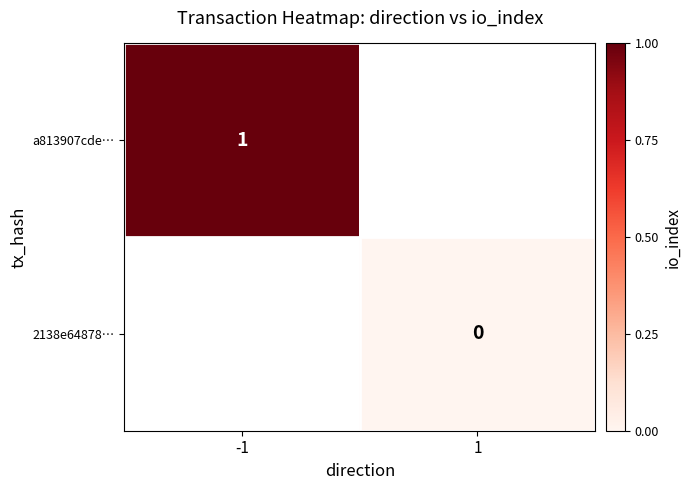

The a813907cde… series shows 2 at -1. True or false?

False